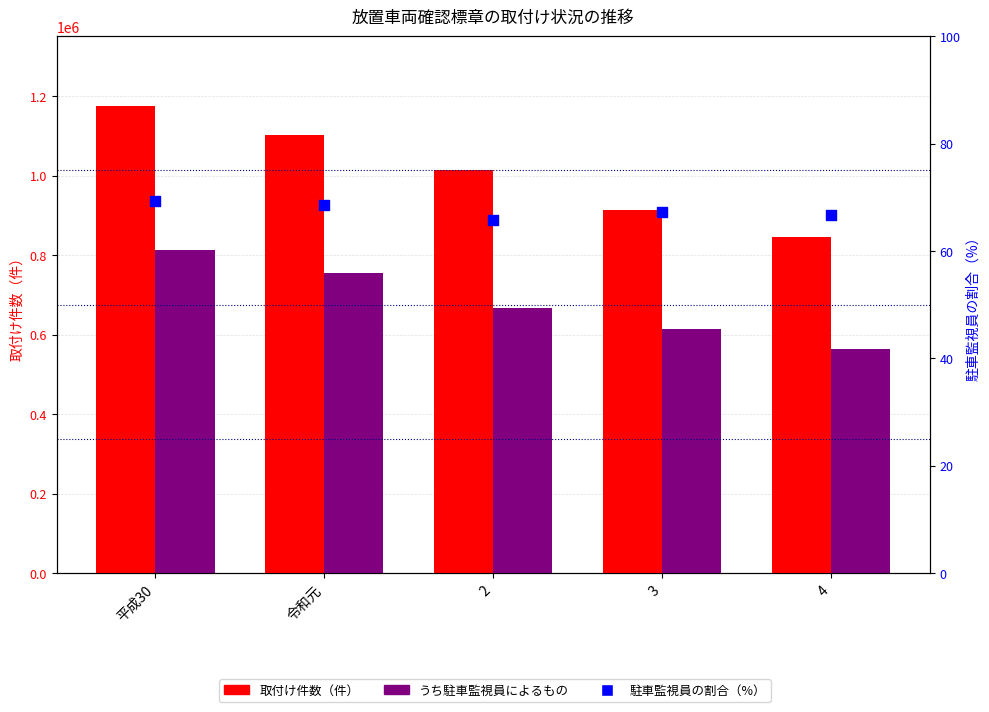

At how many categories does at least one series exceed 236729?

5